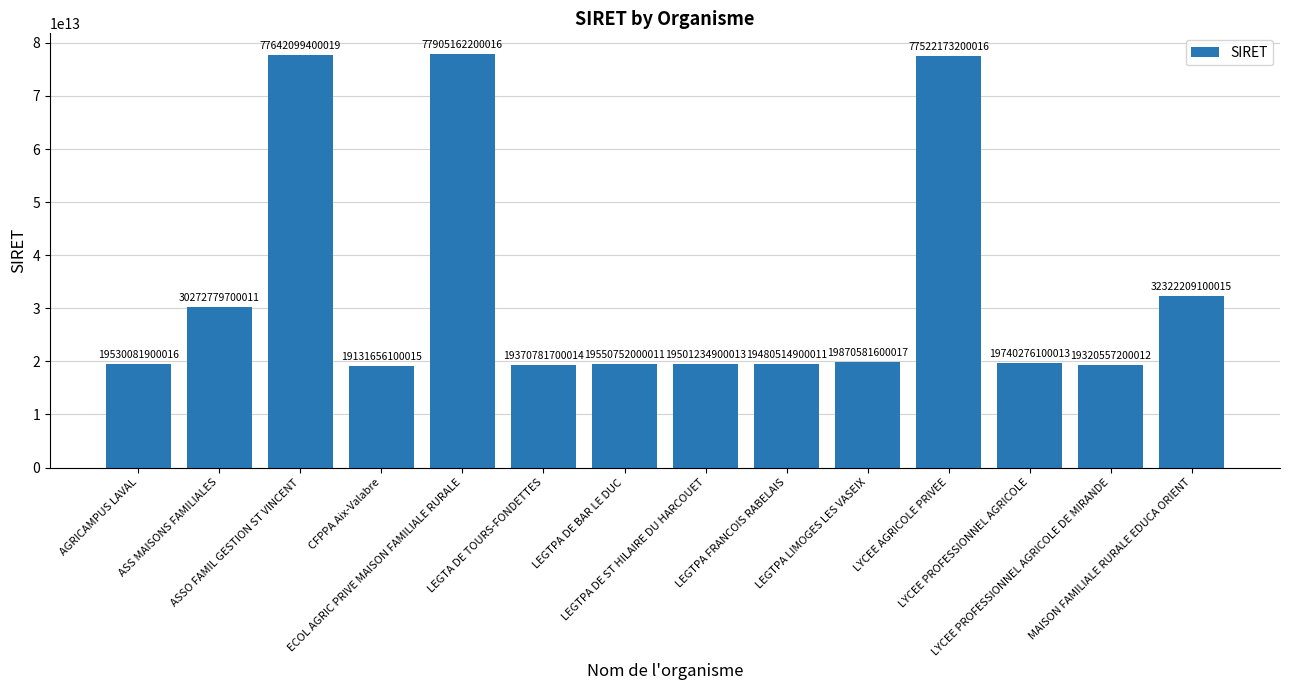

What is the ratio of the value at LYCEE PROFESSIONNEL AGRICOLE DE MIRANDE to the value at AGRICAMPUS LAVAL?

1.0